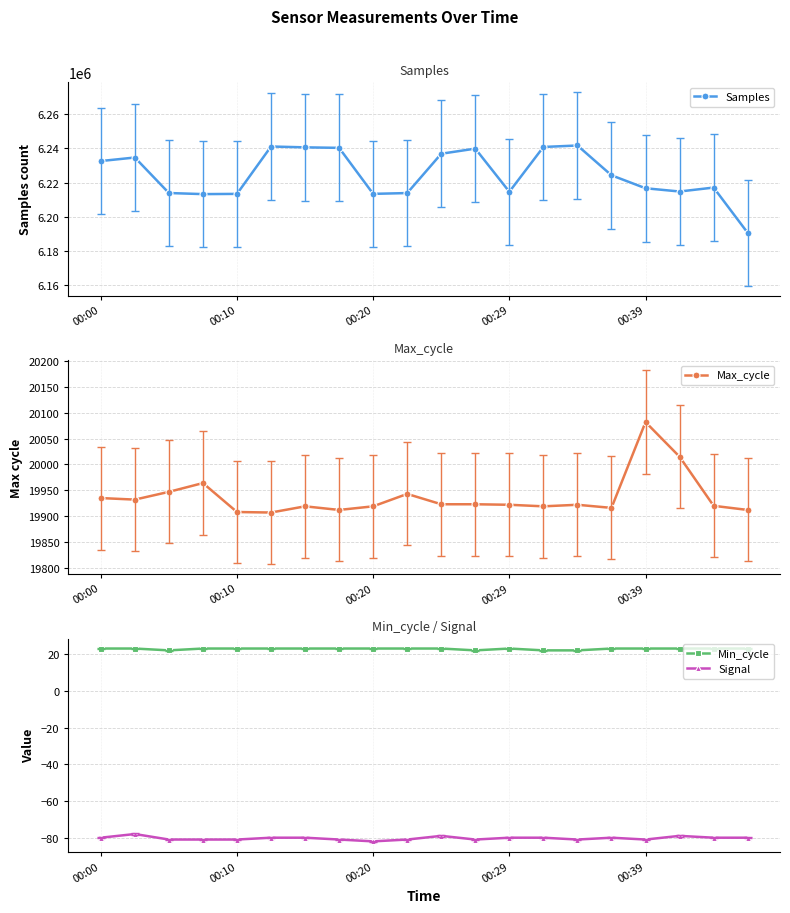

Is it true that Min_cycle equals 23 at 10?

True